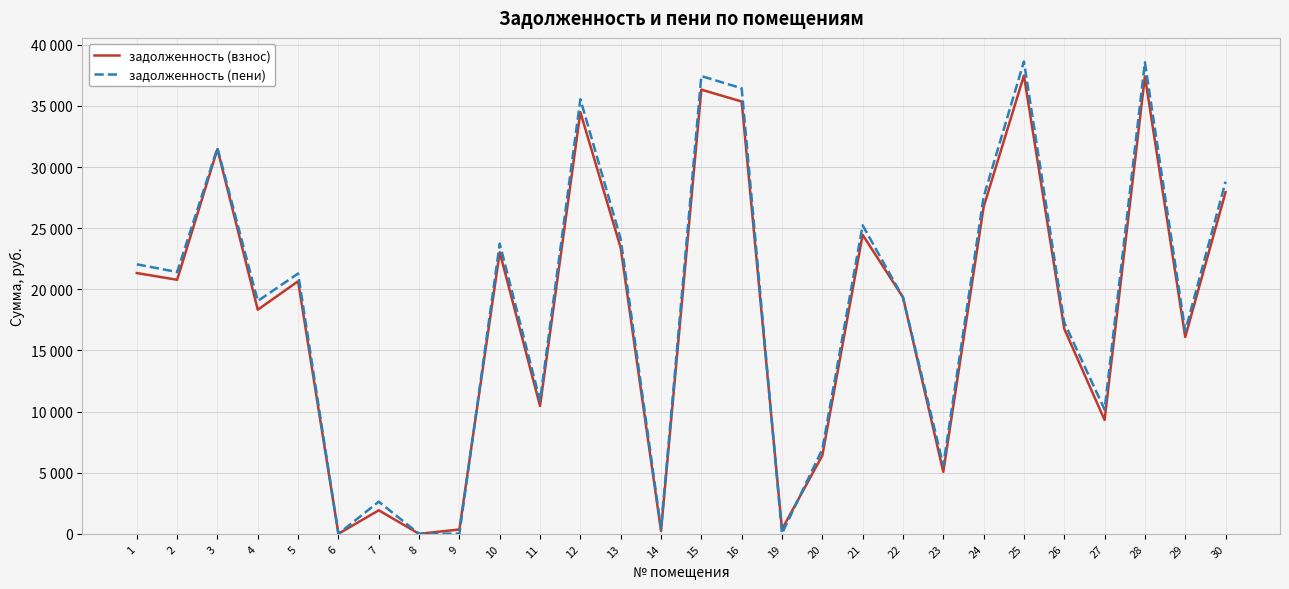

What are all the series names shown in the legend?

задолженность (взнос), задолженность (пени)